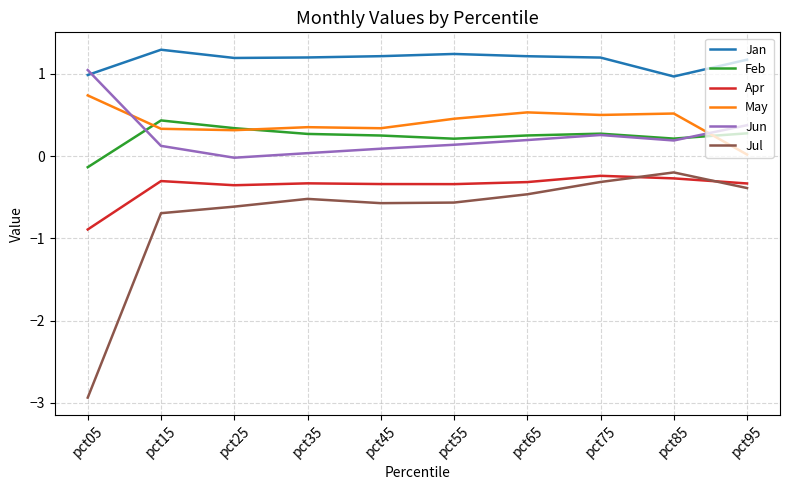

Which category has the lowest value in the Jul series?

pct05